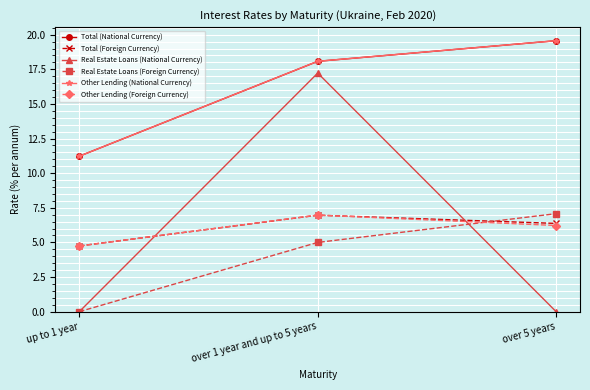

What is the difference between the highest and lowest values at over 5 years?

19.6